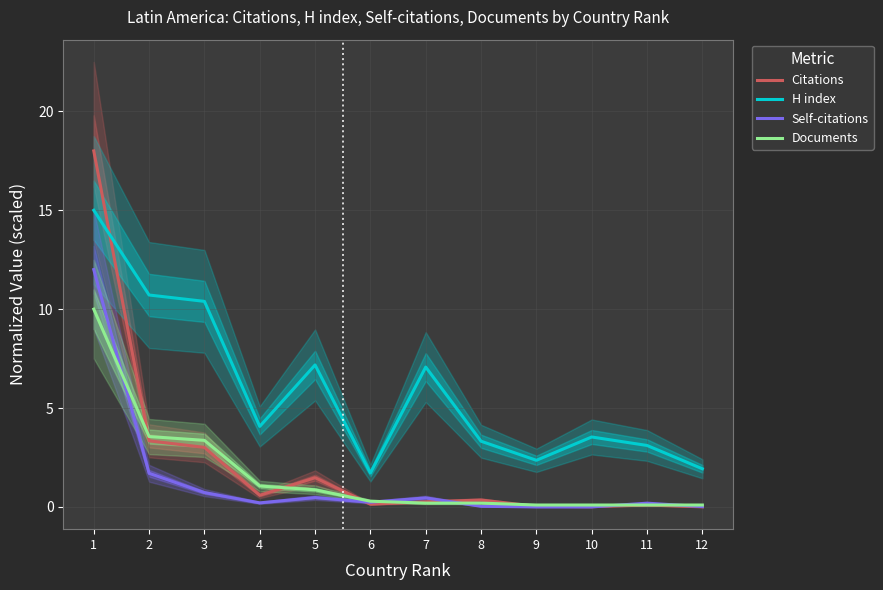

How many data points in H index are less than 4?

6